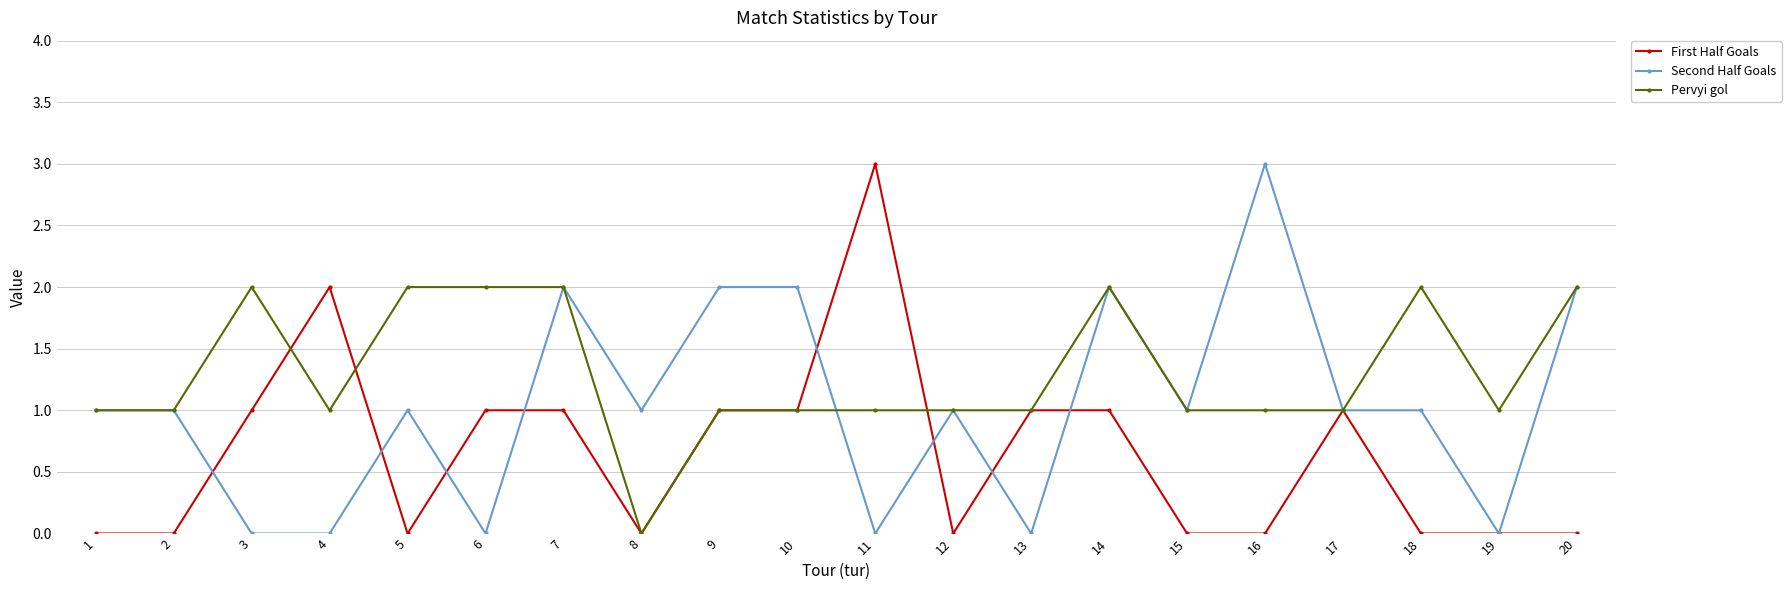

What is the maximum value for Pervyi gol?

2